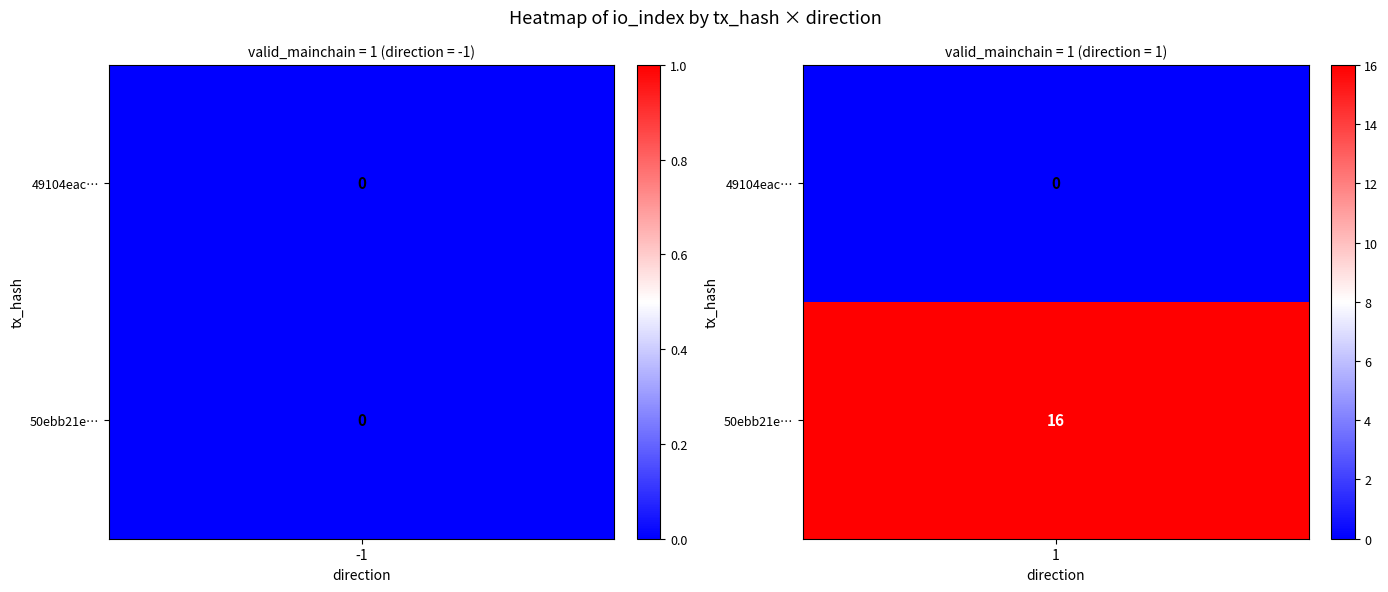

Is it true that 50ebb21e9971a5042e3d5cebbe6e61fd35ab85f… equals 0 at direction_-1?

True